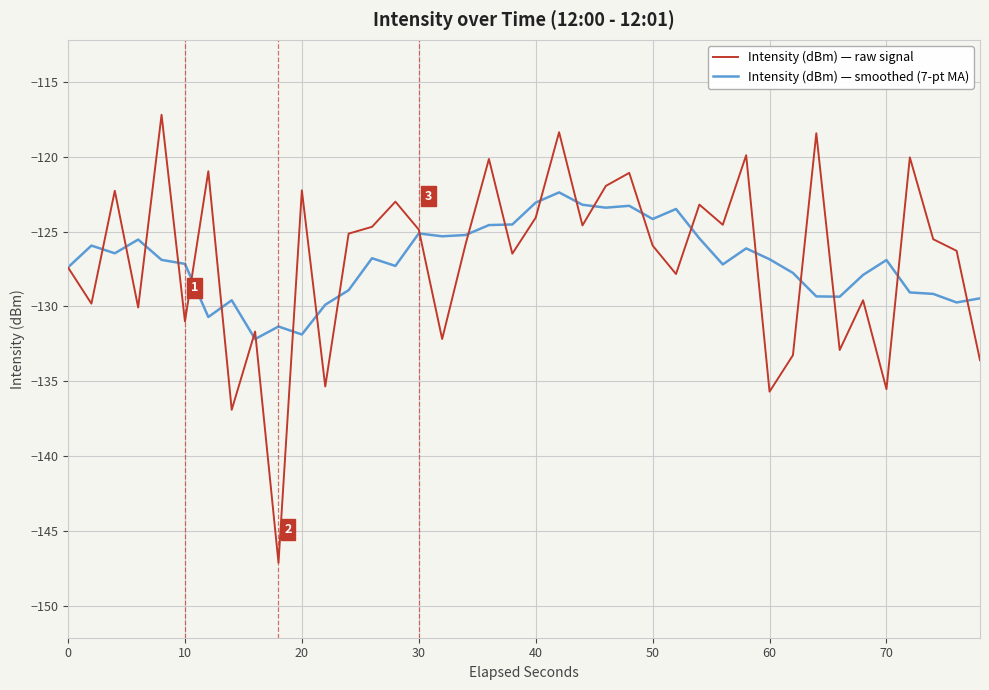

What is the lowest value of the Intensity (dBm) — raw signal series?

-147.1